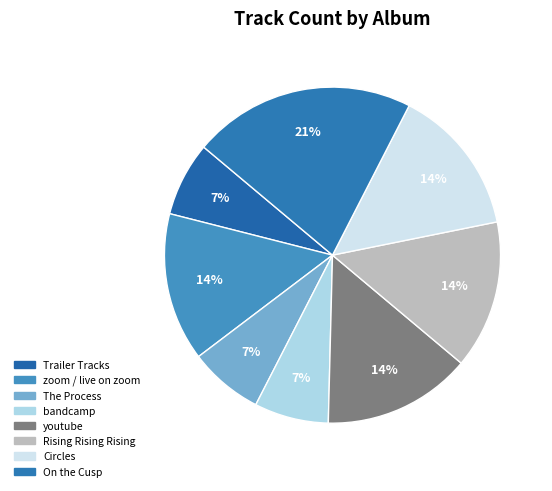

Approximately how many times larger is the value at On the Cusp compared to The Process?

3.0